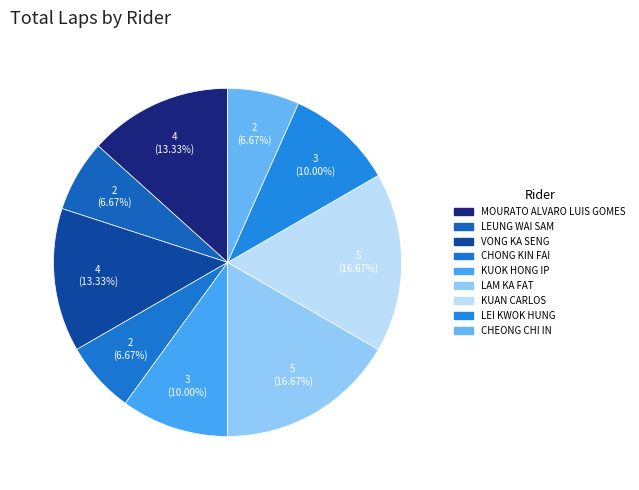

Rank the categories by value from lowest to highest.

LEUNG WAI SAM, CHONG KIN FAI, CHEONG CHI IN, KUOK HONG IP, LEI KWOK HUNG, MOURATO ALVARO LUIS GOMES, VONG KA SENG, LAM KA FAT, KUAN CARLOS